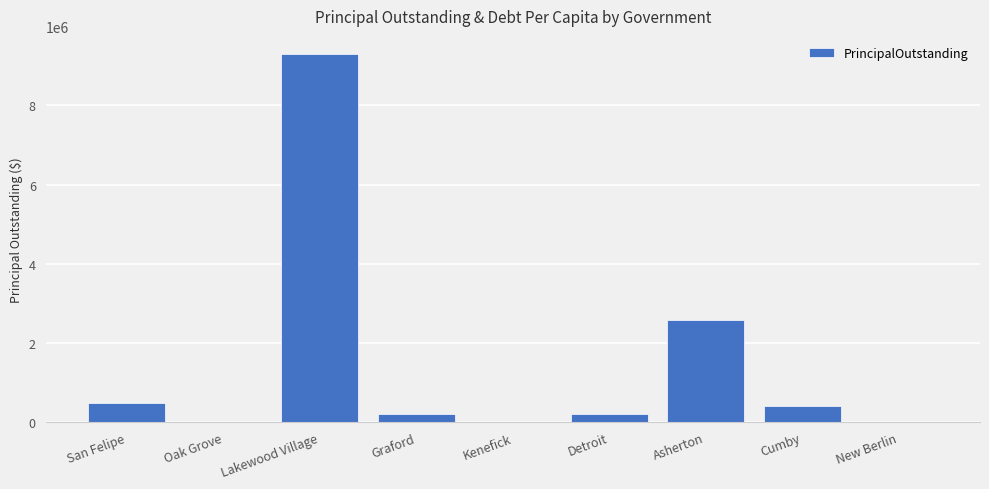

Is it true that the value at Graford is 204000?

True